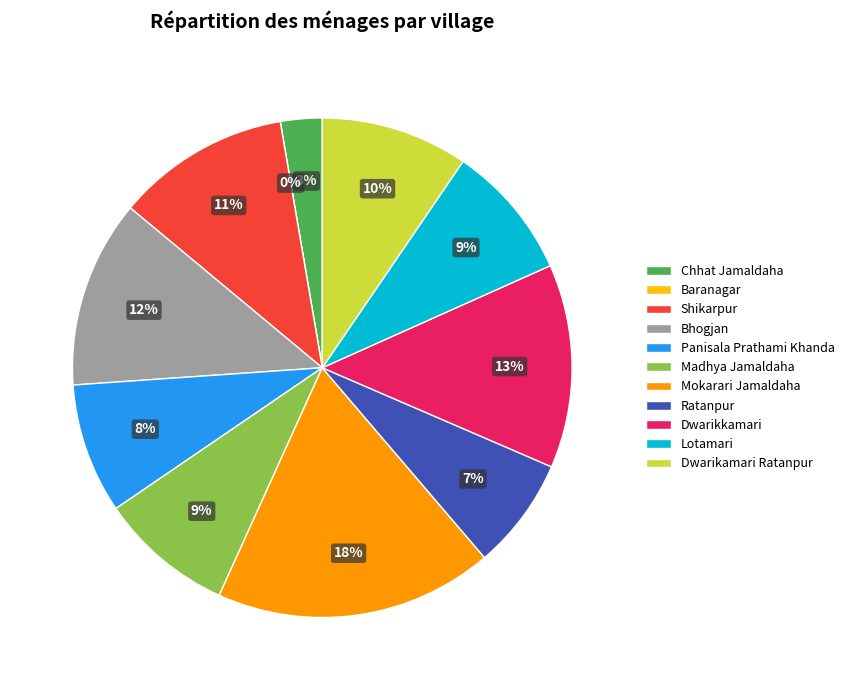

Which slice is the smallest?

Baranagar